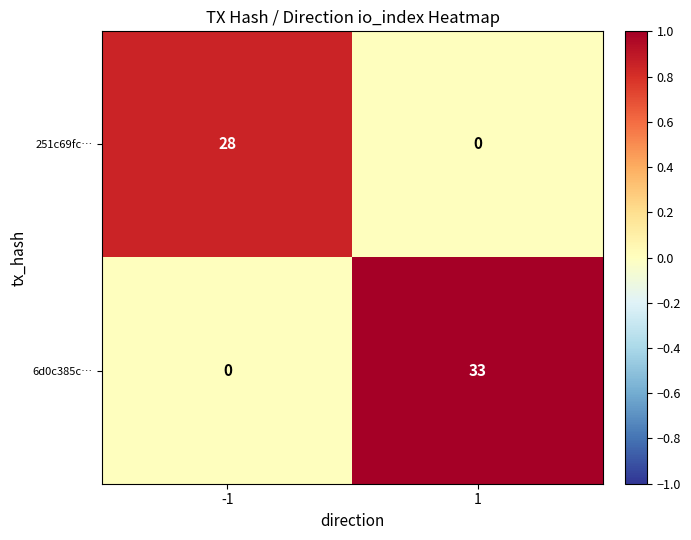

What is the approximate value of 6d0c385c… at 1?

33